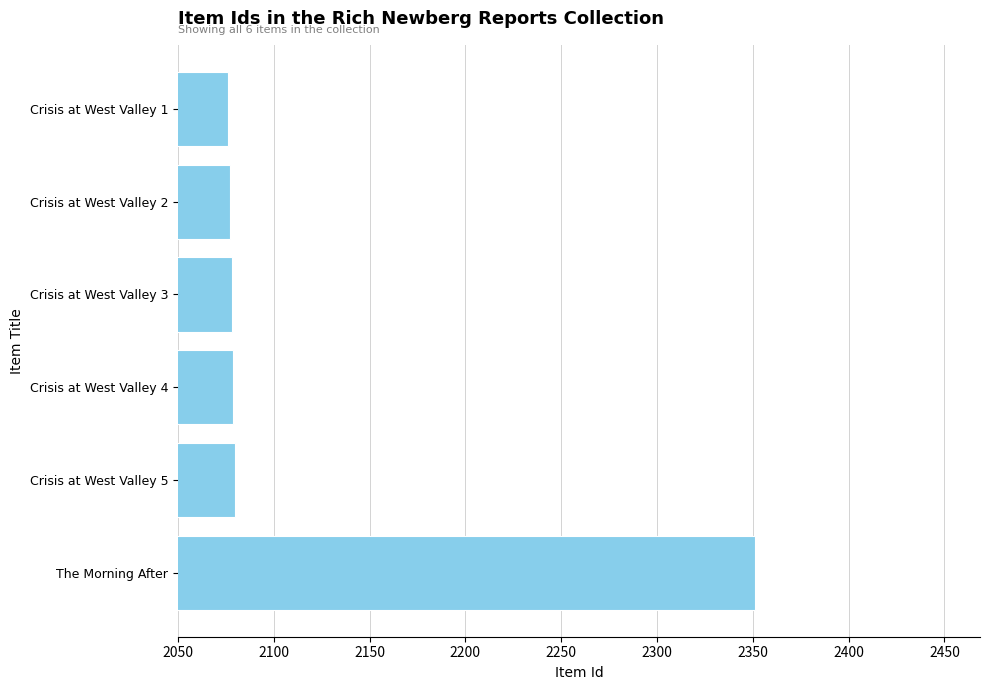

What is the average value?

2124